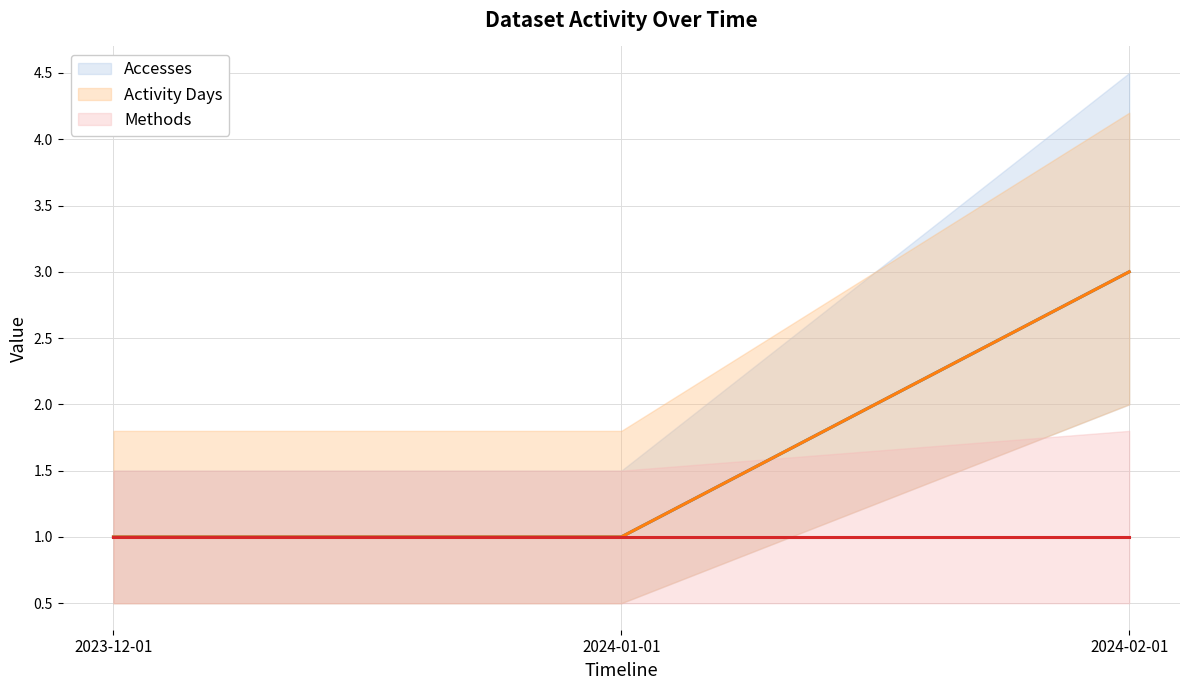

What position from the right is 2024-01-01?

2